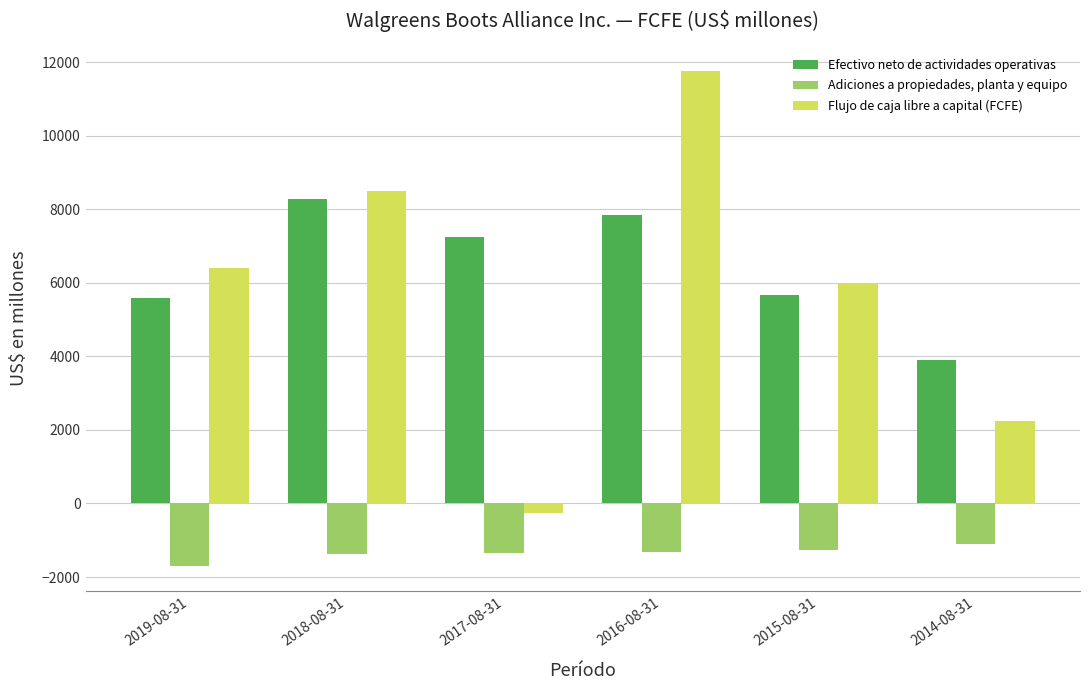

Does the chart contain any negative values?

Yes